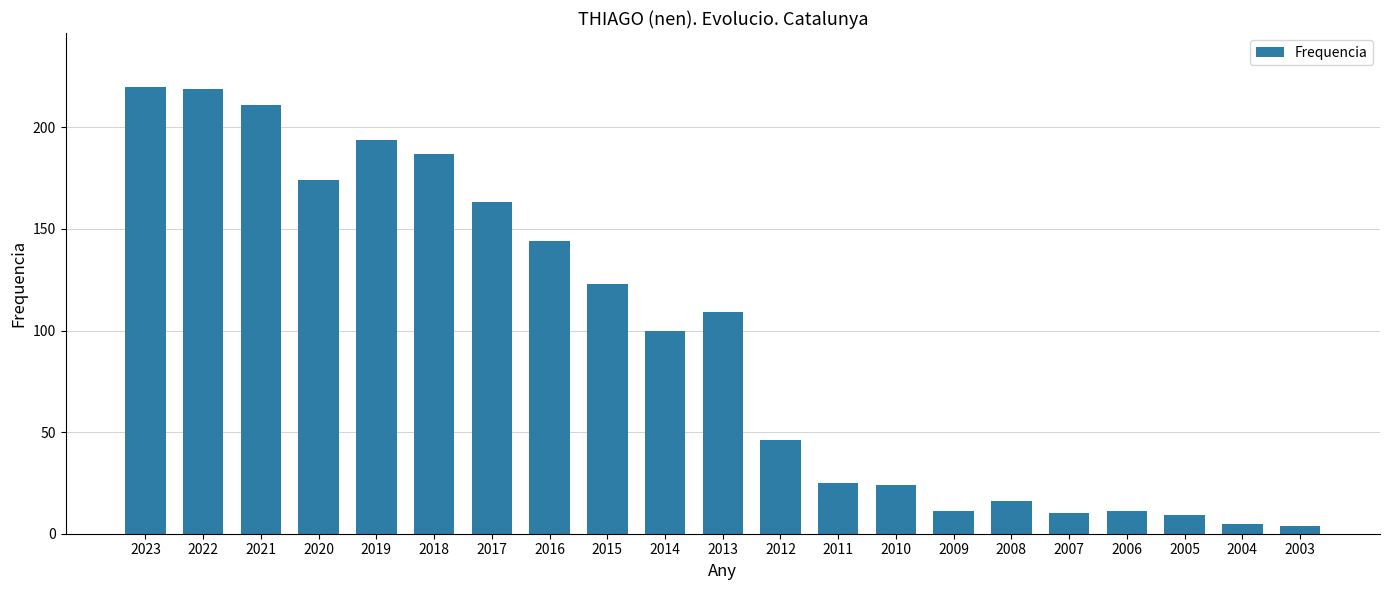

Does the chart contain stacked bars?

No